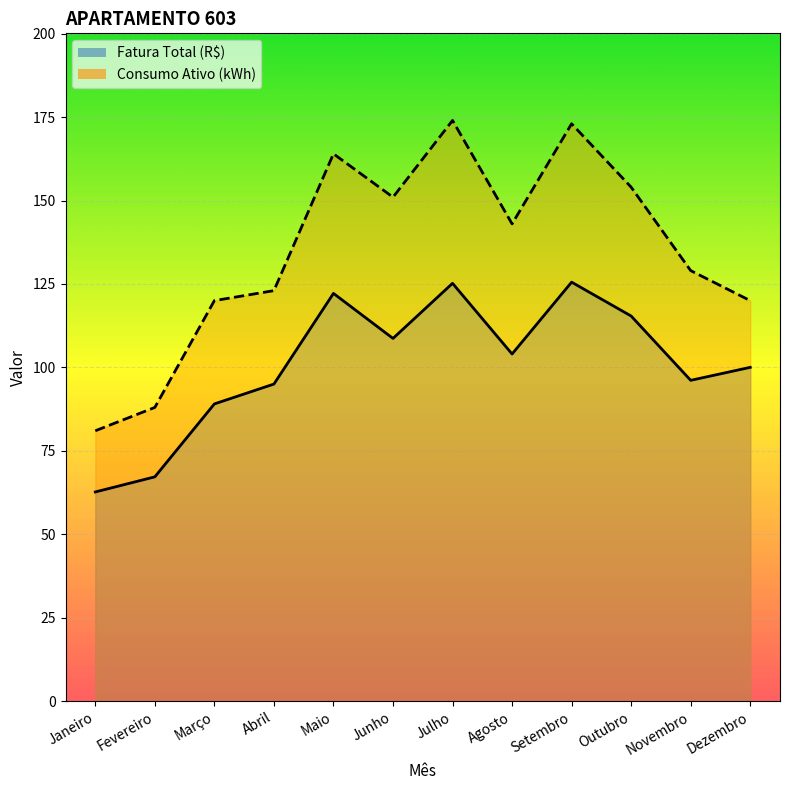

Where is the first local maximum for Fatura Total (R$)?

Maio